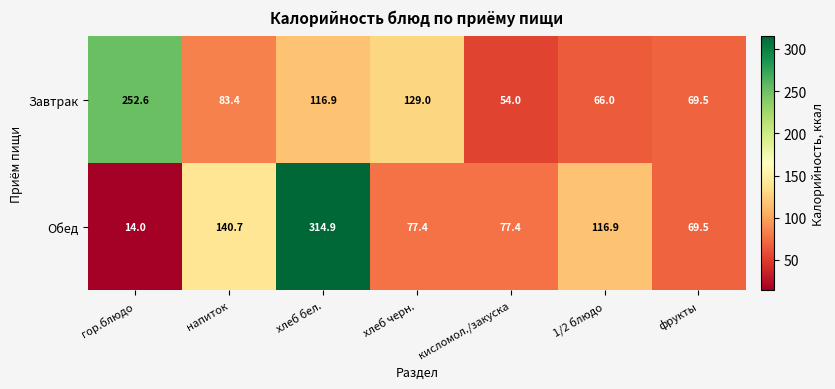

What is the minimum value shown in the chart?

14.0